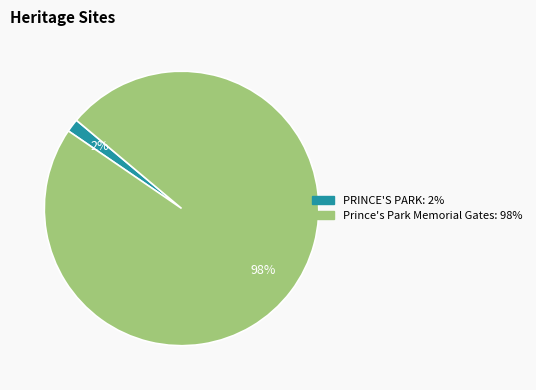

To the nearest percent, what is the combined percentage of PRINCE'S PARK and Prince's Park Memorial Gates?

100%